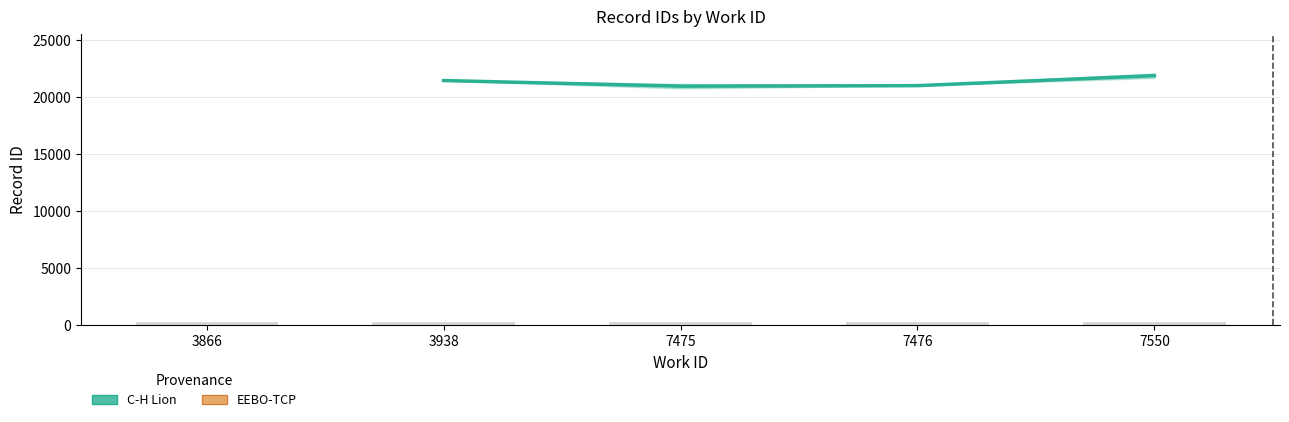

Reading left to right, extract all data points from this chart.

21435.5	20944.0	20987.5	21864.0